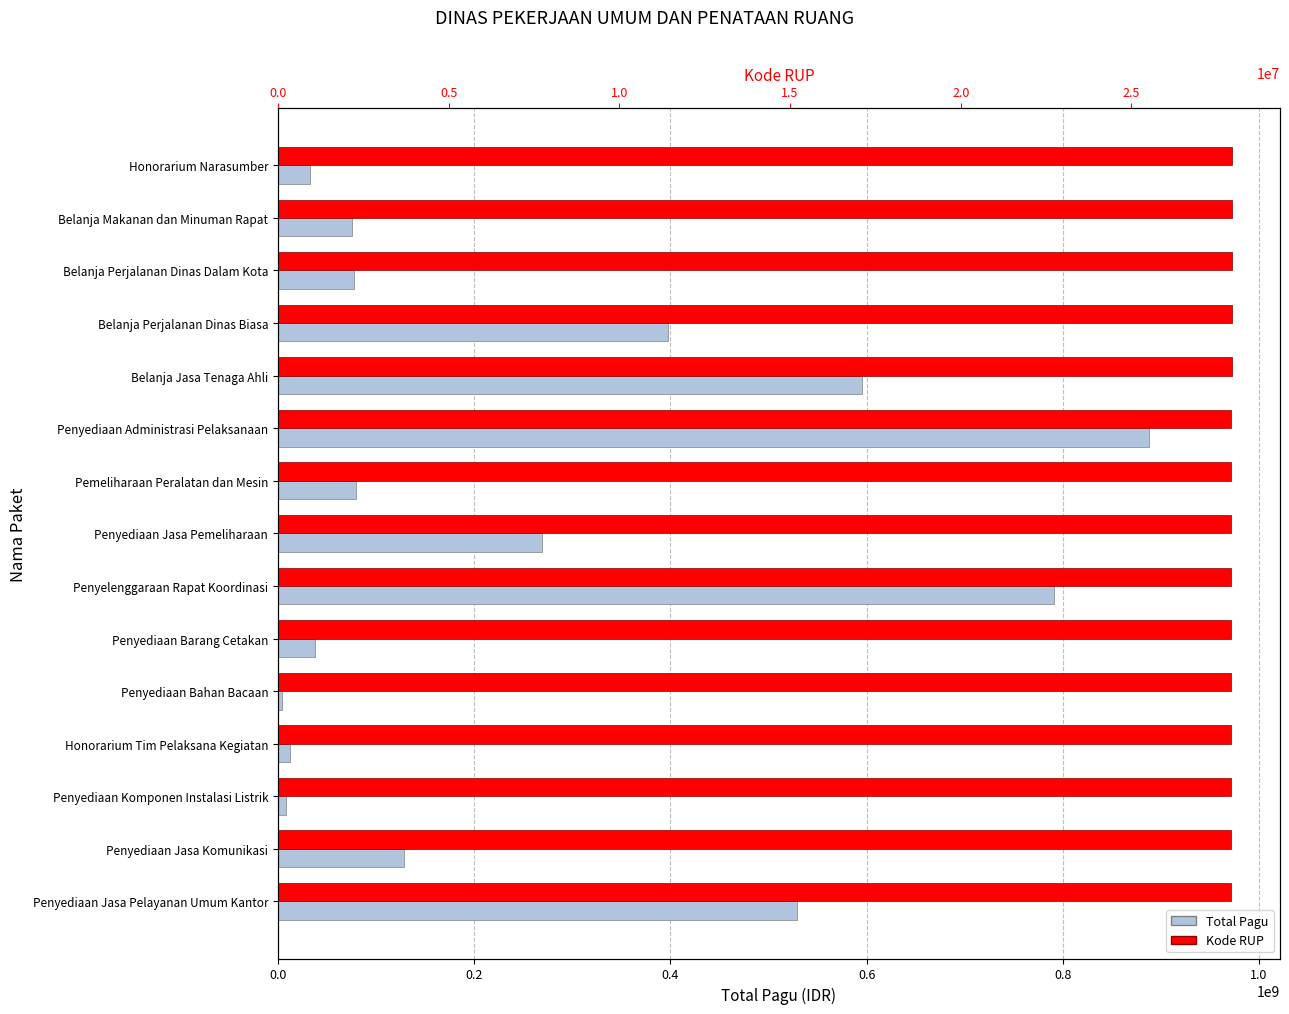

Reading left to right, extract all data points from this chart.

Total Pagu: 529578100	128300000	8214400	12645000	3960000	37360000	790763000	269495000	79185000	888158200	594900000	397777000	78000000	75960000	33100000
Kode RUP: 27908024	27908599	27909313	27911440	27912264	27912823	27913435	27930272	27930353	27931040	27954981	27954951	27954902	27955004	27954997